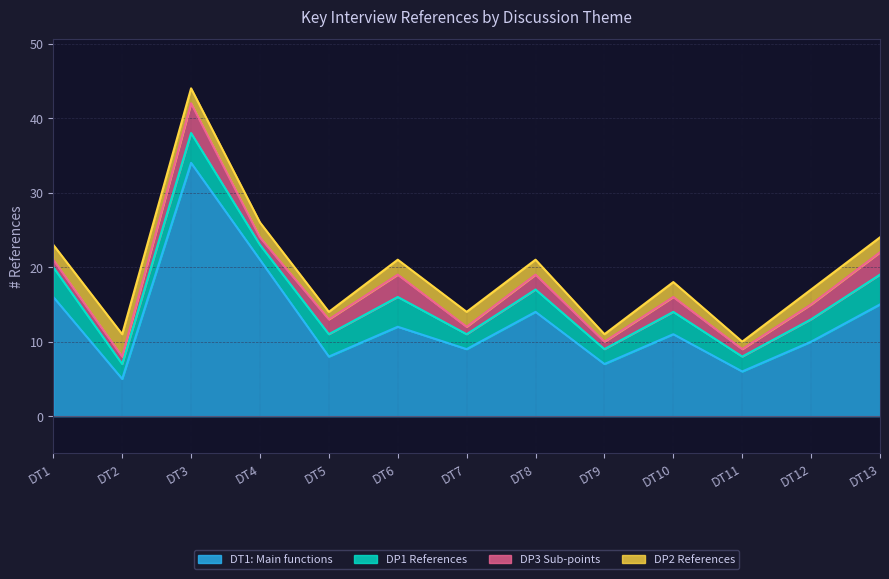

Reading left to right, what are all the values shown in this chart?

DT1: Main functions: DT1=16	DT2=5	DT3=34	DT4=21	DT5=8	DT6=12	DT7=9	DT8=14	DT9=7	DT10=11	DT11=6	DT12=10	DT13=15
DP1 References: DT1=4	DT2=2	DT3=4	DT4=2	DT5=3	DT6=4	DT7=2	DT8=3	DT9=2	DT10=3	DT11=2	DT12=3	DT13=4
DP3 Sub-points: DT1=1	DT2=1	DT3=4	DT4=1	DT5=2	DT6=3	DT7=1	DT8=2	DT9=1	DT10=2	DT11=1	DT12=2	DT13=3
DP2 References: DT1=2	DT2=3	DT3=2	DT4=2	DT5=1	DT6=2	DT7=2	DT8=2	DT9=1	DT10=2	DT11=1	DT12=2	DT13=2